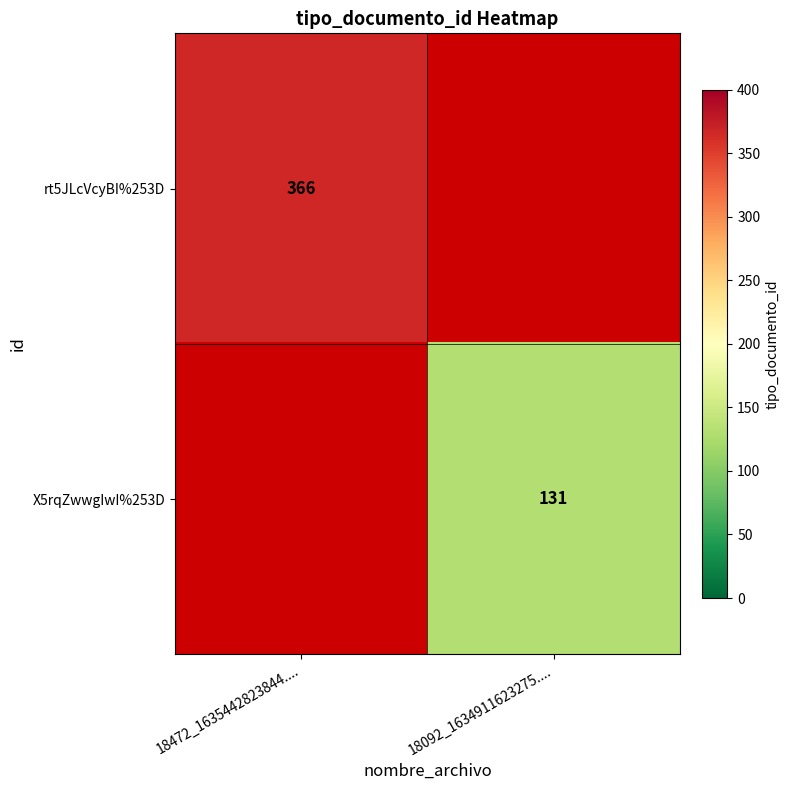

Is the value of rt5JLcVcyBI%253D at 18472_1635442823844.... greater than the value of X5rqZwwgIwI%253D at 18092_1634911623275....?

Yes